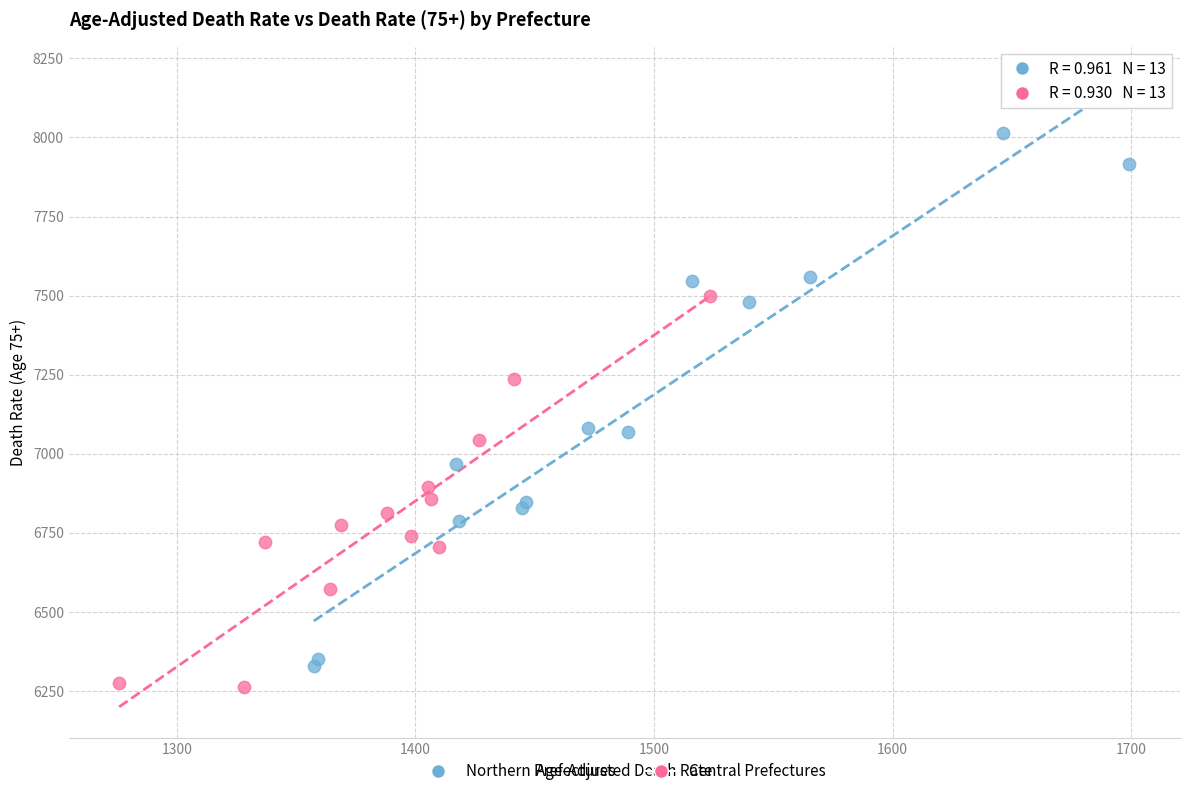

Which series has the widest spread of Y values?

Northern Prefectures